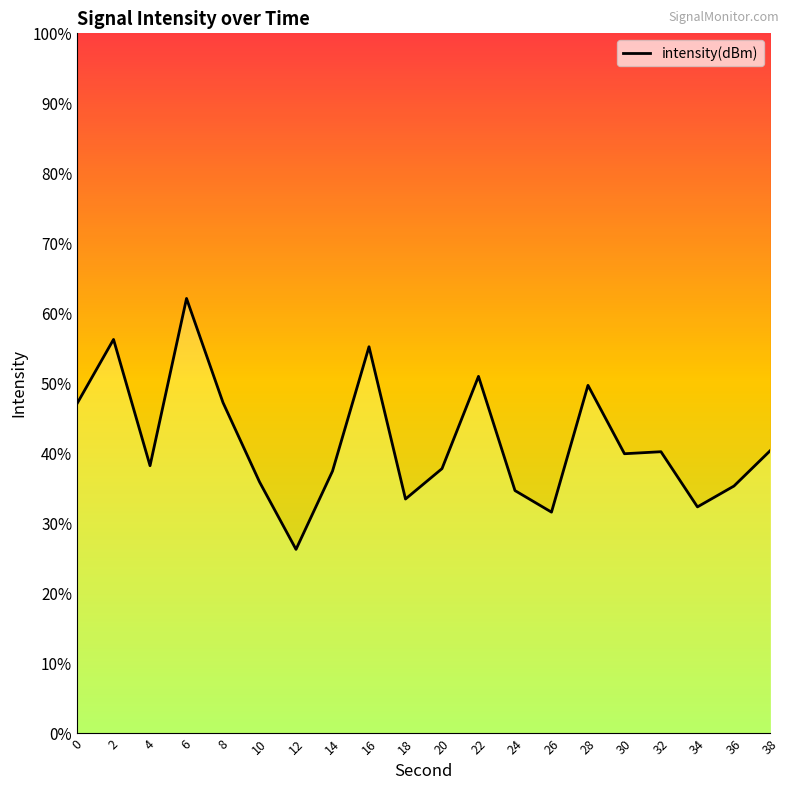

How many interior local peaks (higher than both neighbors) does the data have?

6